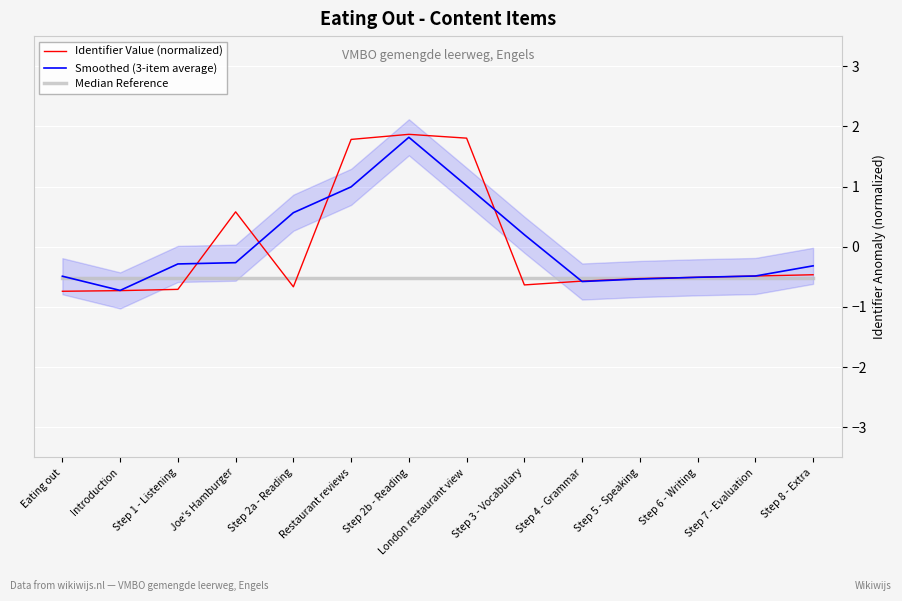

How many categories are shown in the chart?

14